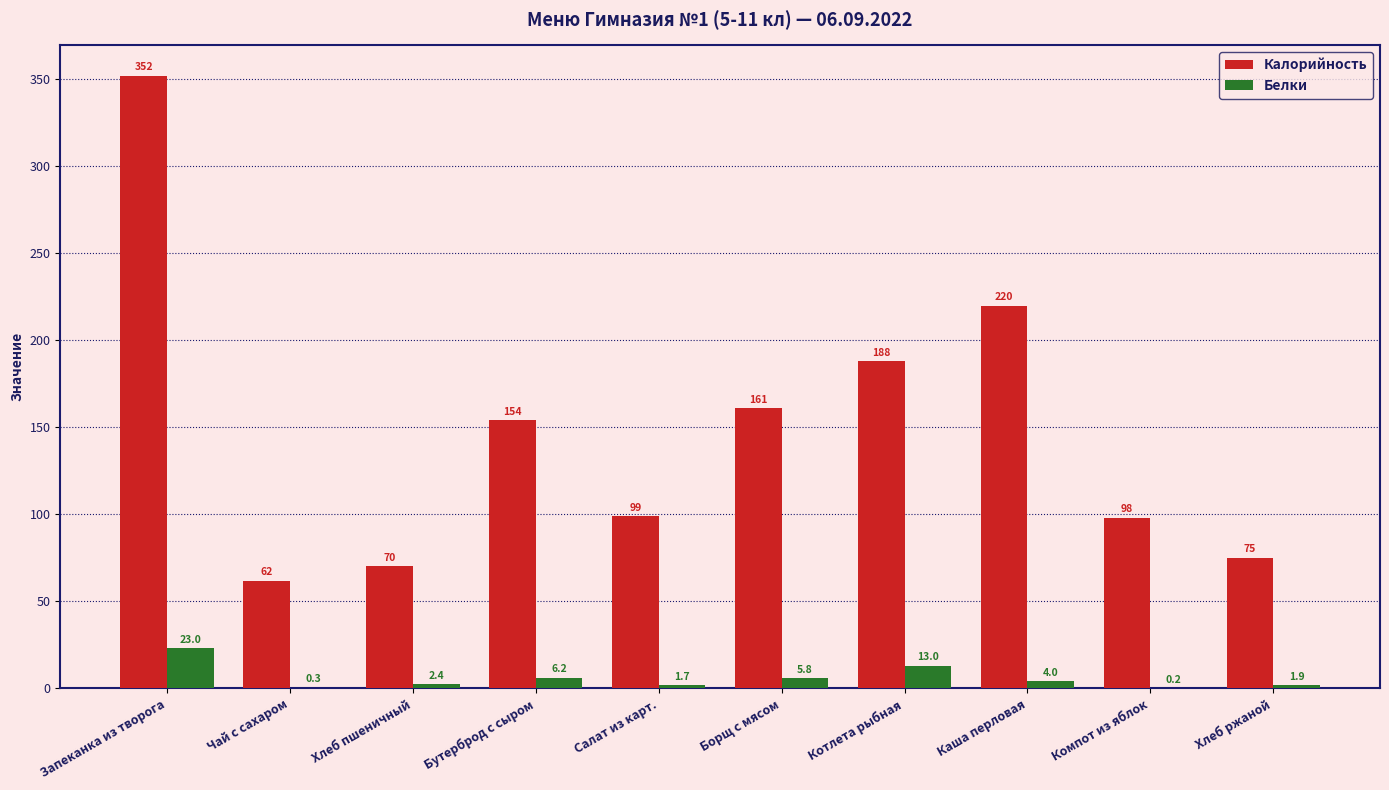

Which category has the highest value in the Калорийность series?

Запеканка из творога